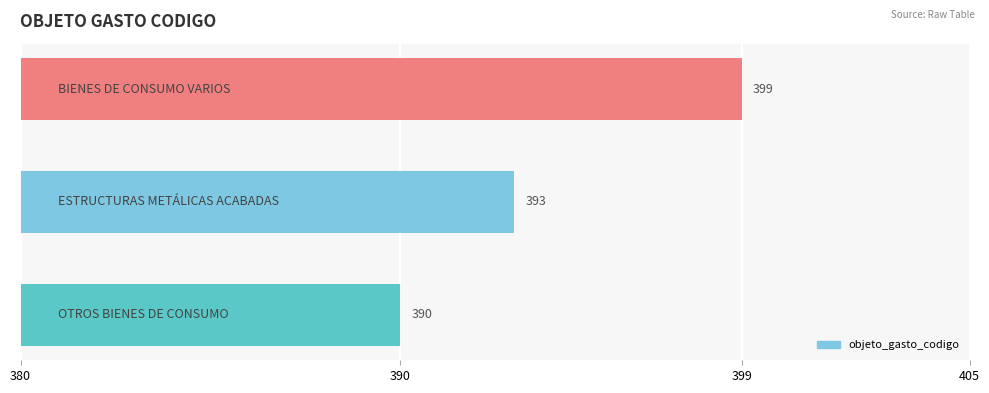

What is the minimum value shown in the chart?

390